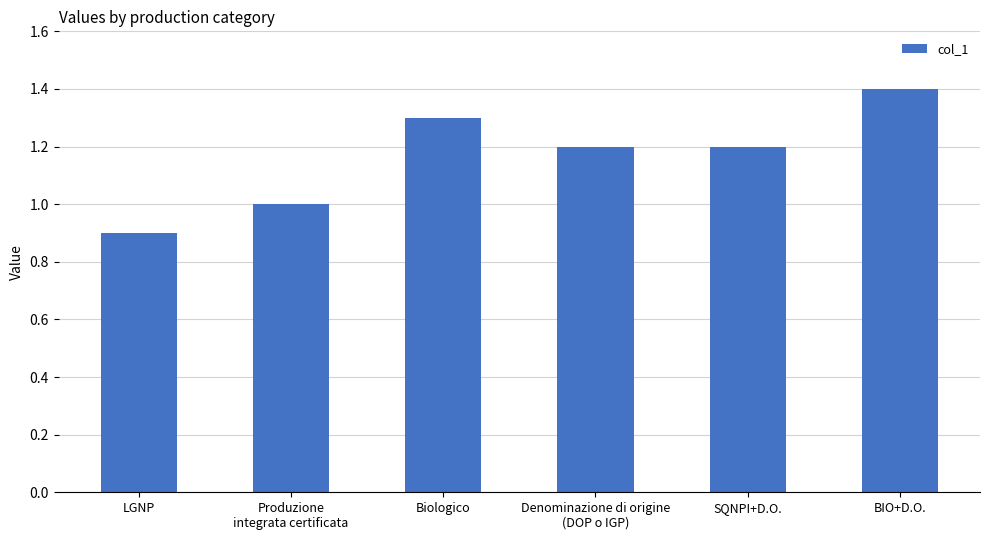

What is the label of the 3rd bar from the right?

Denominazione di origine
(DOP o IGP)